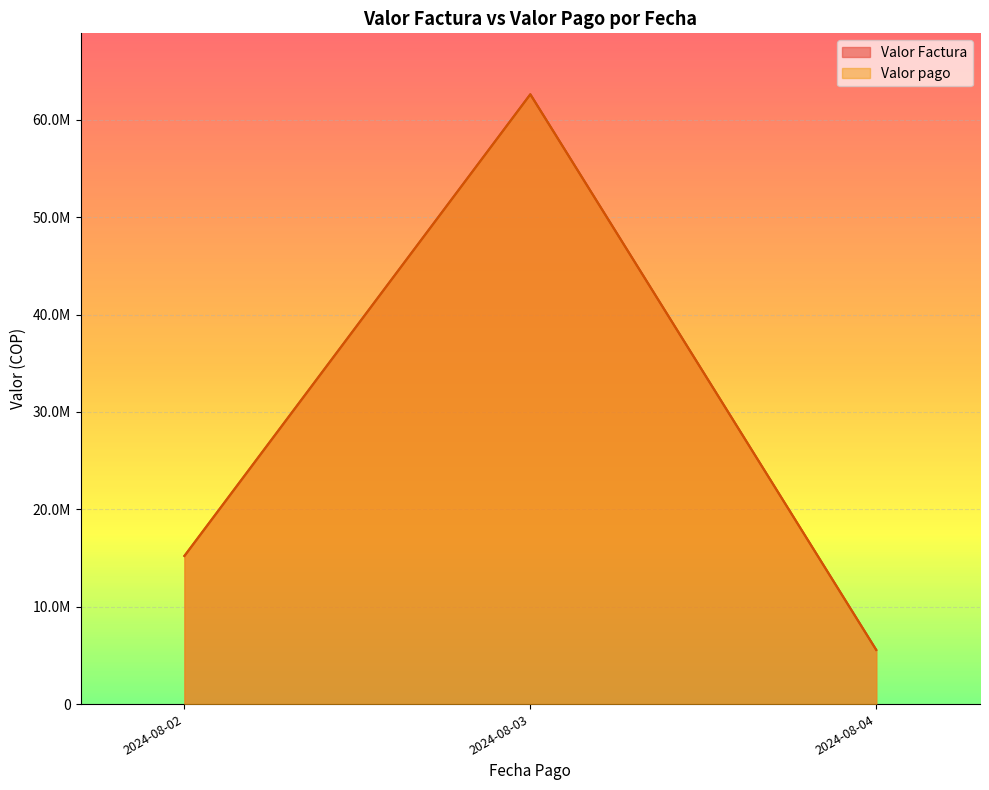

Rank the series at 2024-08-02 from lowest to highest value.

Valor Factura, Valor pago